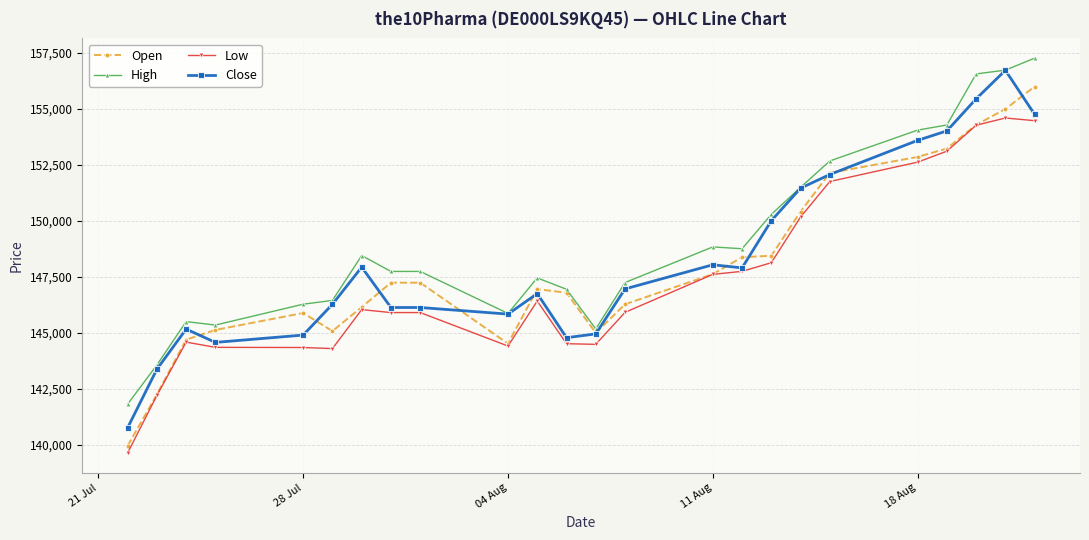

Count the number of data series in this chart.

4